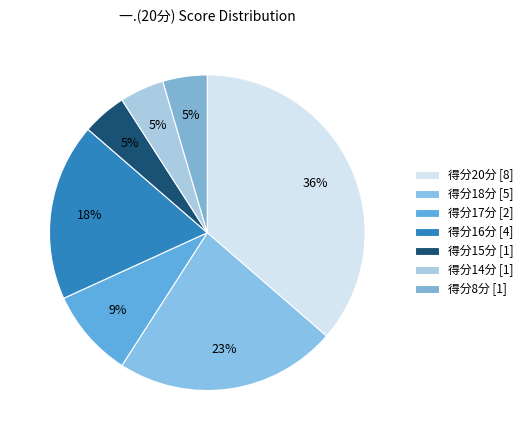

Count the number of slices in the pie.

7